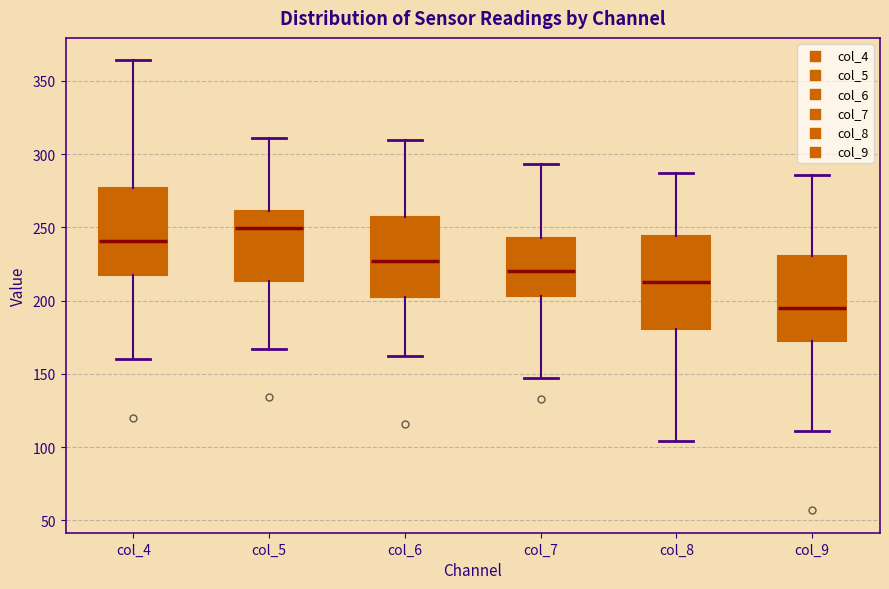

Reading left to right, read every box against the y-axis: the position of its median line, the range the box covers, and the ends of its whiskers. The values are not printed on the chart, so give them approximately, as read against the axis.

col_4: median 240, box 220 to 275, whiskers 160 to 365
col_5: median 250, box 215 to 260, whiskers 165 to 310
col_6: median 225, box 200 to 255, whiskers 160 to 310
col_7: median 220, box 205 to 245, whiskers 145 to 295
col_8: median 215, box 180 to 245, whiskers 105 to 285
col_9: median 195, box 175 to 230, whiskers 110 to 285